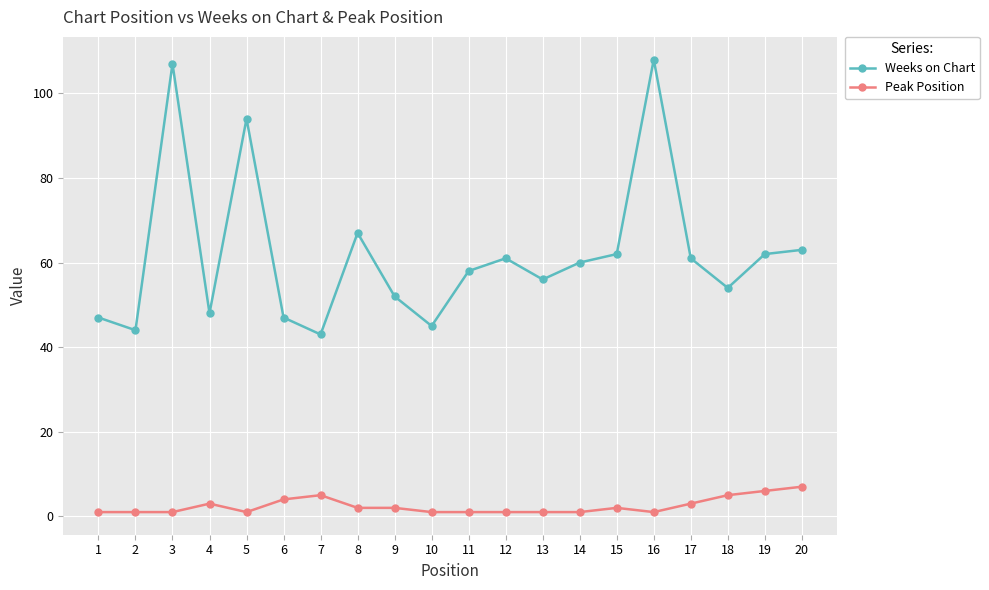

What is the difference between the maximum and minimum values in the Weeks on Chart series?

65